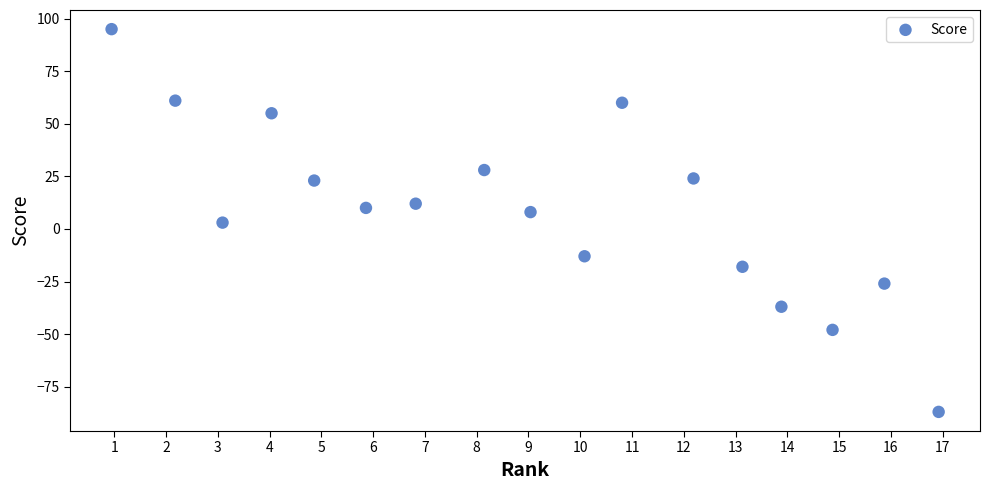

Count the number of points in this scatter plot.

17